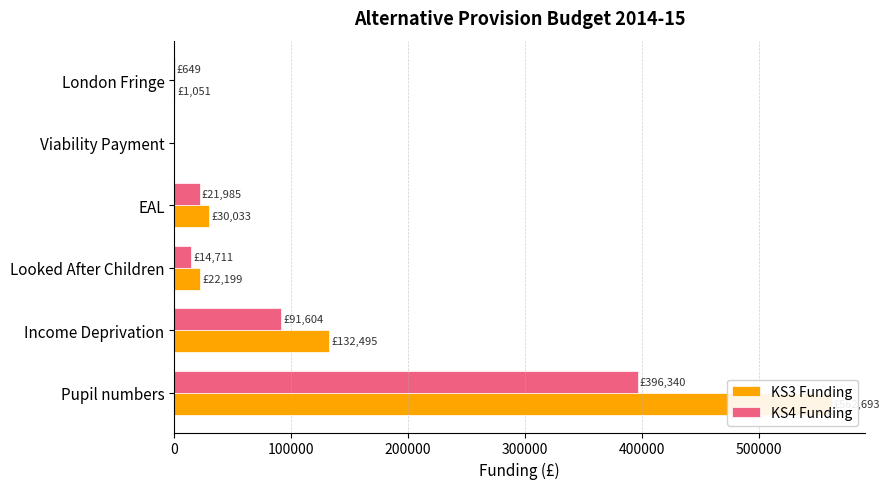

How many bars are there in total?

12